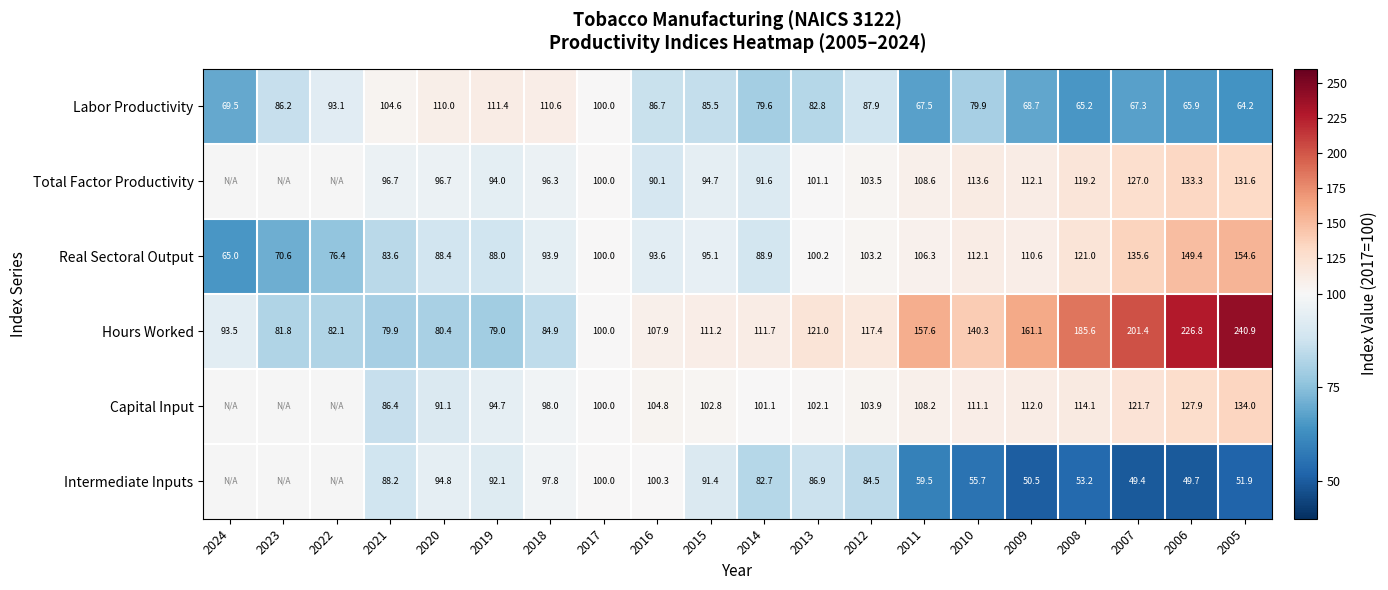

At which category is the sum across all series the highest?

2005